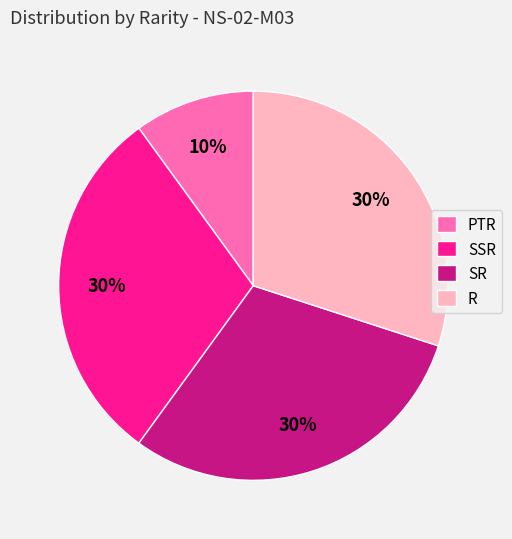

Which slice is the smallest?

PTR